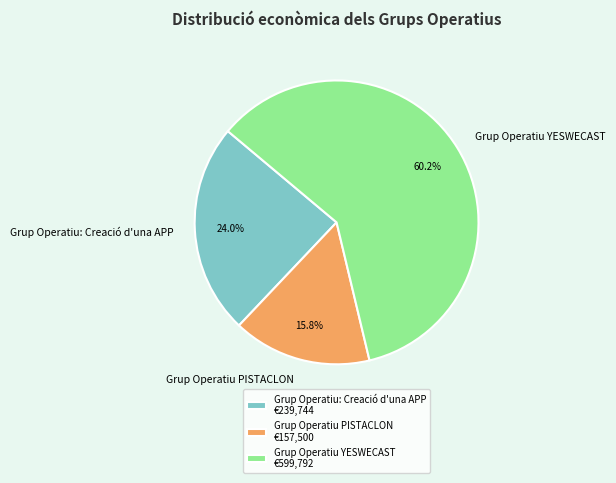

Rank the categories by value from highest to lowest.

Grup Operatiu YESWECAST, Grup Operatiu: Creació d'una APP, Grup Operatiu PISTACLON